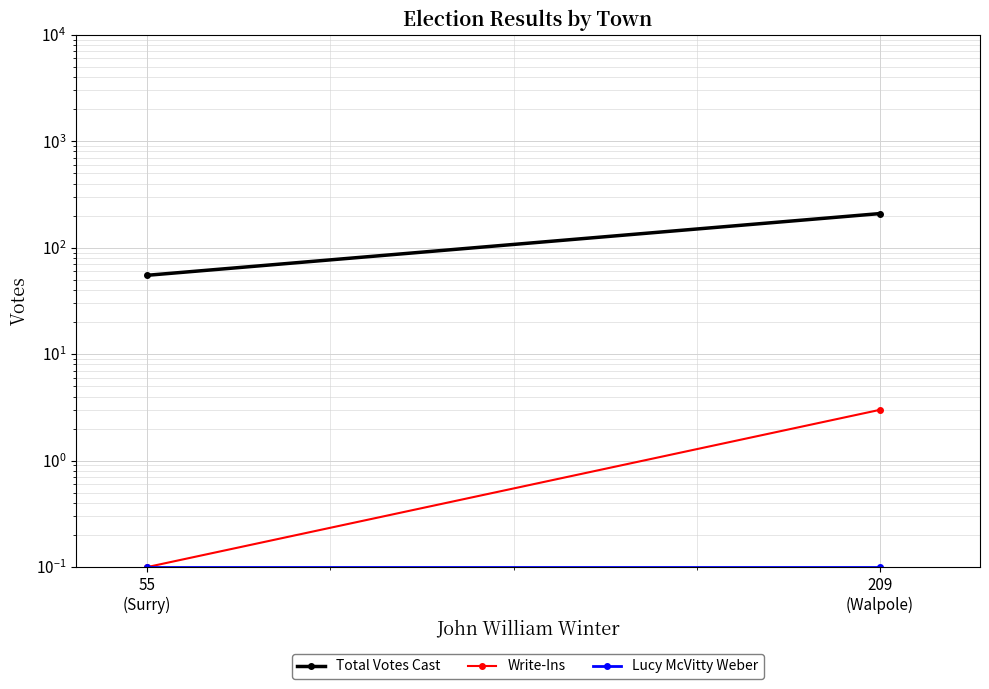

The Write-Ins series shows 0.1 at 55
(Surry). True or false?

True